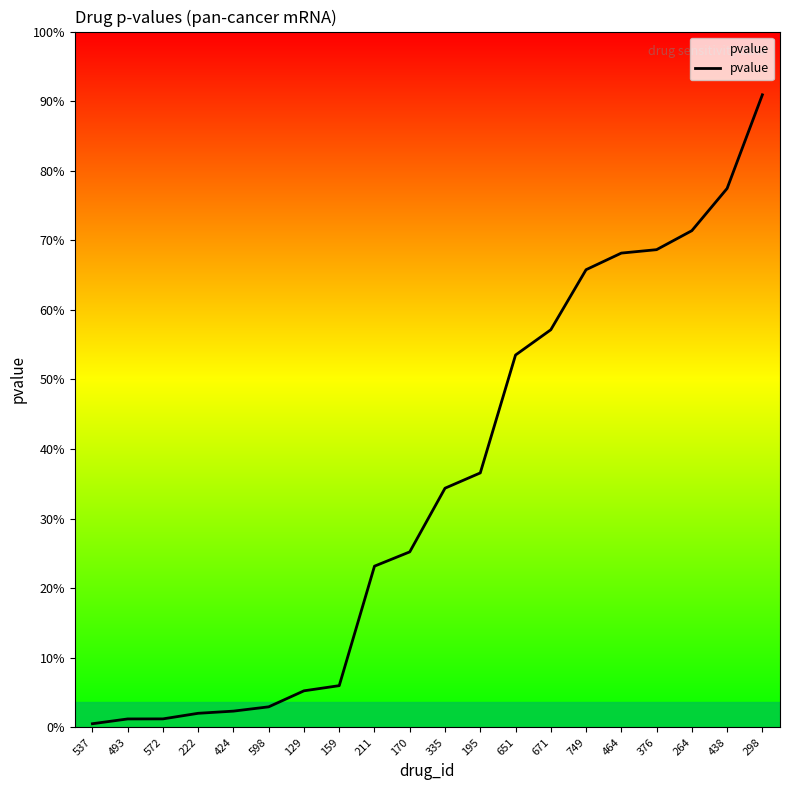

Rank the categories by value from highest to lowest.

298, 438, 264, 376, 464, 749, 671, 651, 195, 335, 170, 211, 159, 129, 598, 424, 222, 572, 493, 537